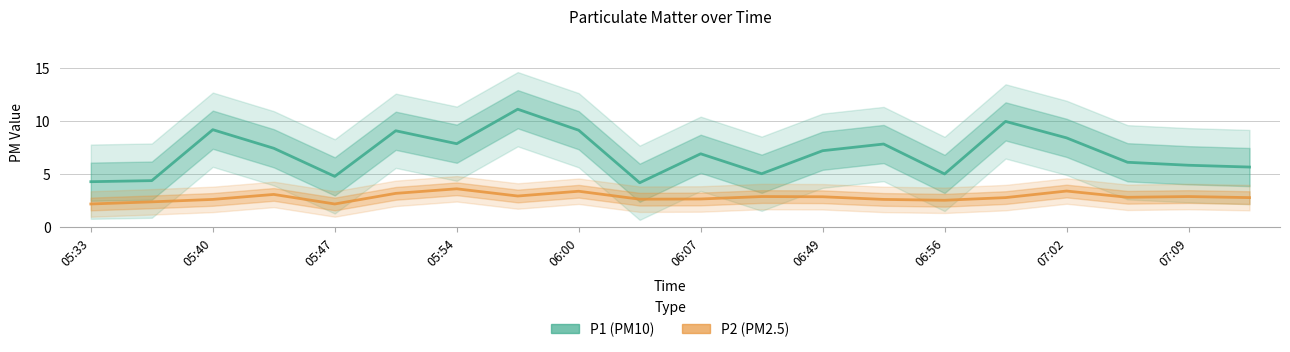

Rank the series by their maximum value, from lowest to highest.

P2, P1